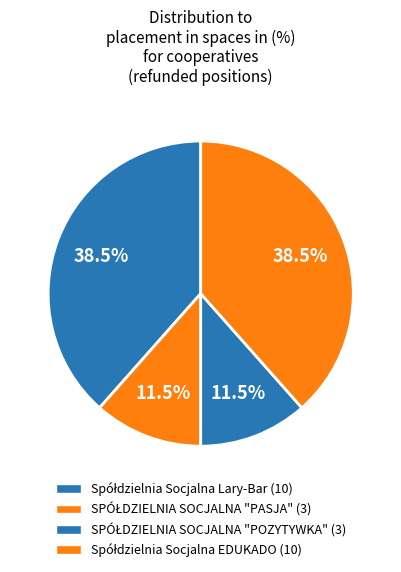

What is the ratio of the value at SPÓŁDZIELNIA SOCJALNA "PASJA" to the value at Spółdzielnia Socjalna EDUKADO?

0.3